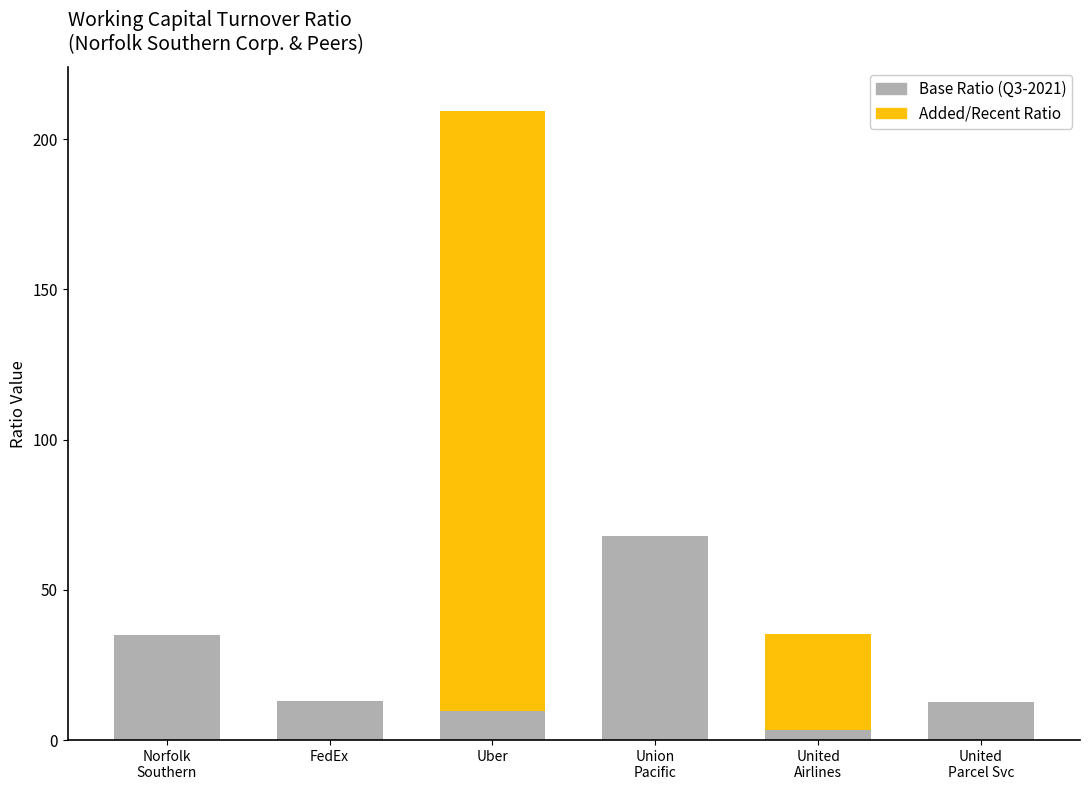

What is the total value across all series at FedEx?

13.1